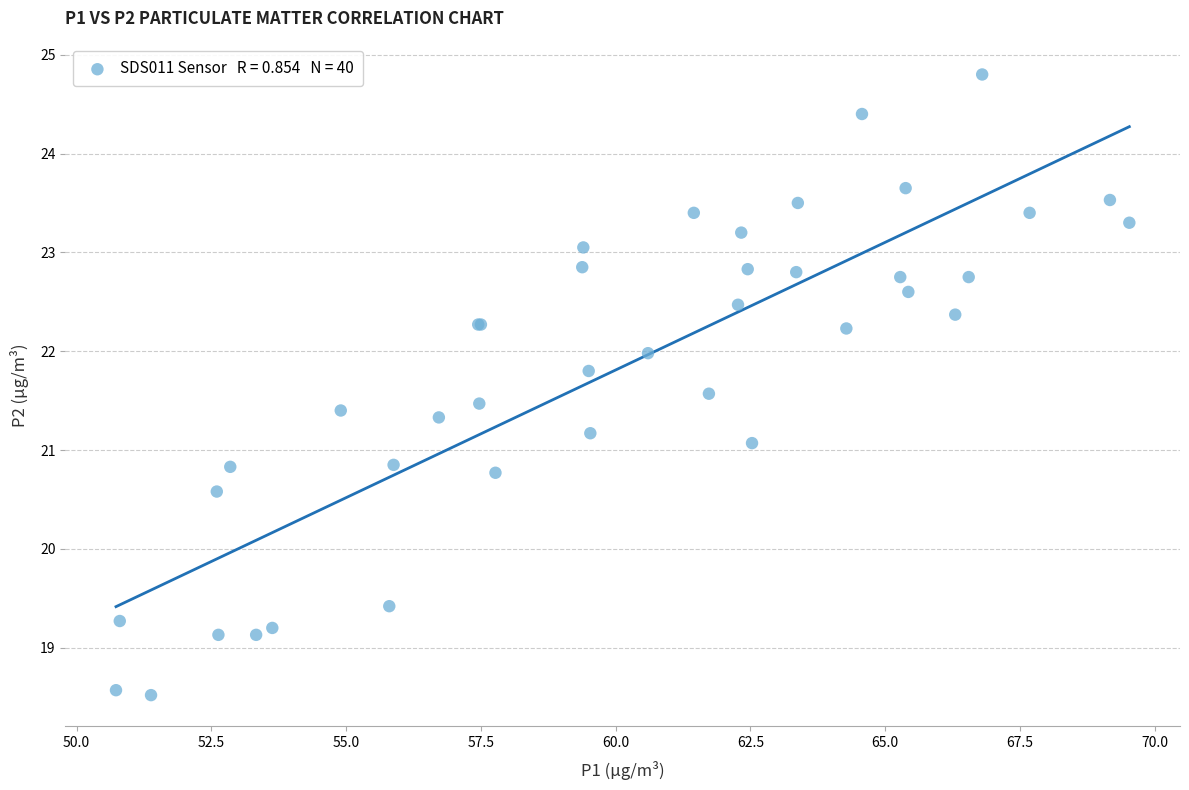

What Y value in the scatter plot is closest to 21?

21.1